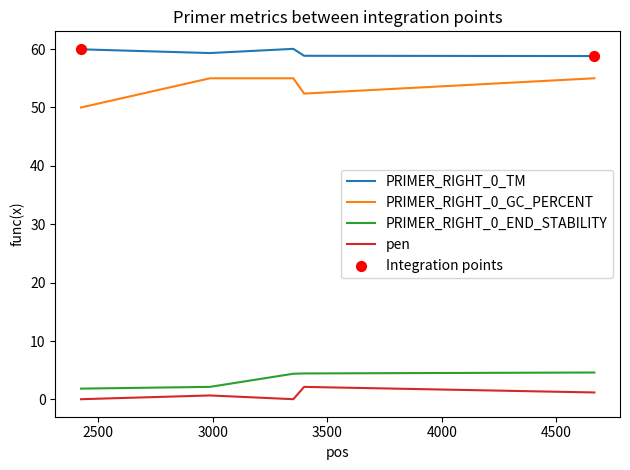

What is the difference between the maximum and minimum values in the PRIMER_RIGHT_0_GC_PERCENT series?

5.0